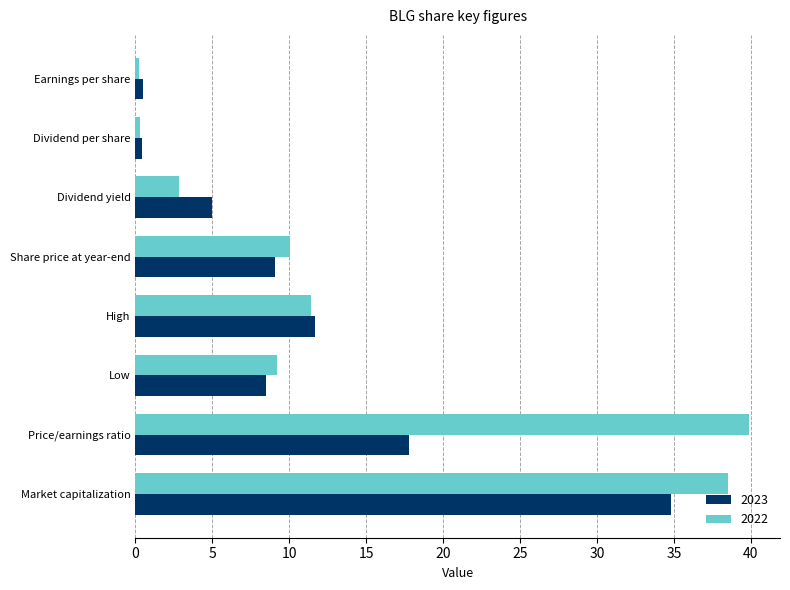

What is the sum of all 2022 values?

112.4